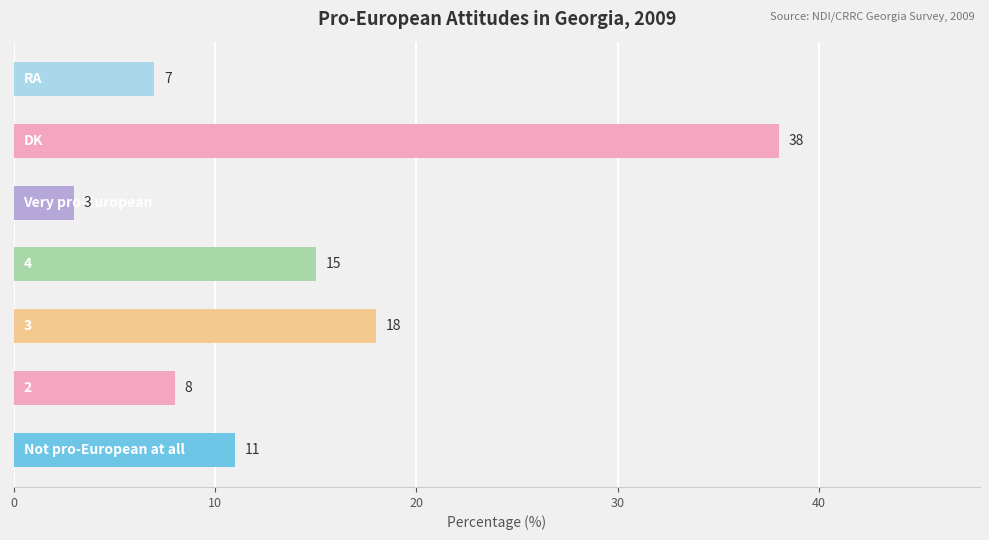

What is the difference between the maximum and minimum values?

35